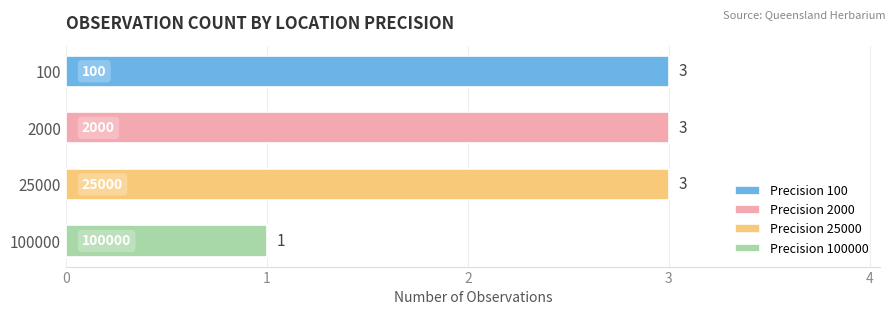

Reading left to right, list all the values displayed in this chart.

3	3	3	1